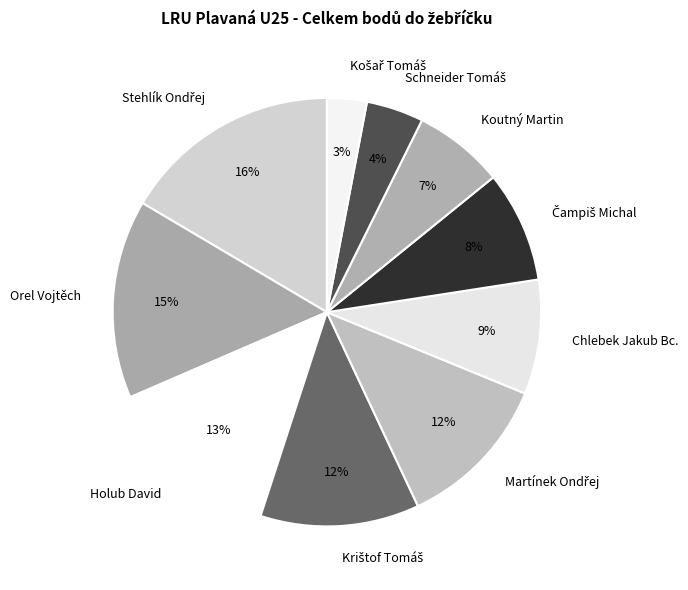

The Holub David slice represents 13% of the pie. True or false?

True